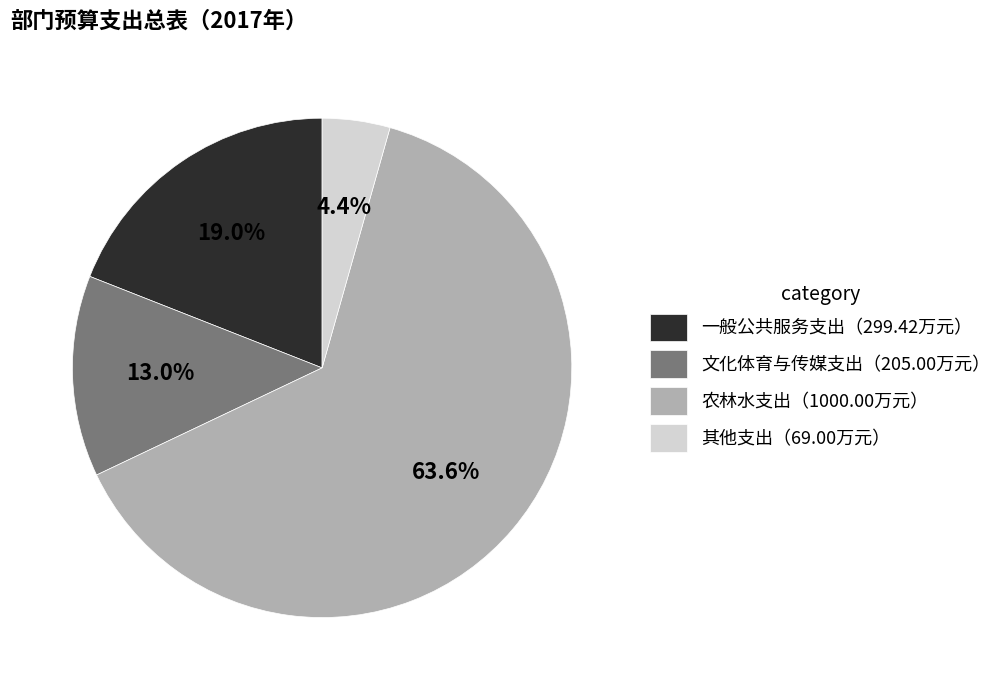

Does 农林水支出（1000.00万元） represent more than half of the total?

Yes